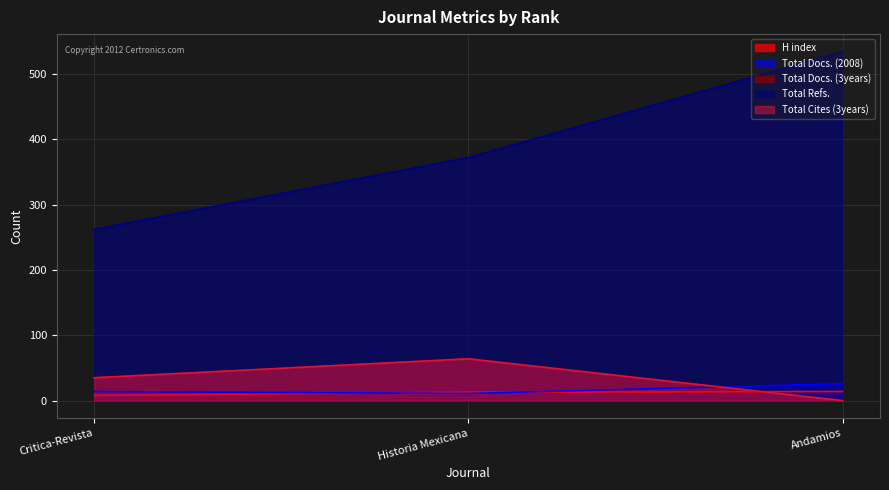

At which label does Total Docs. (2008) first exceed 14?

Andamios